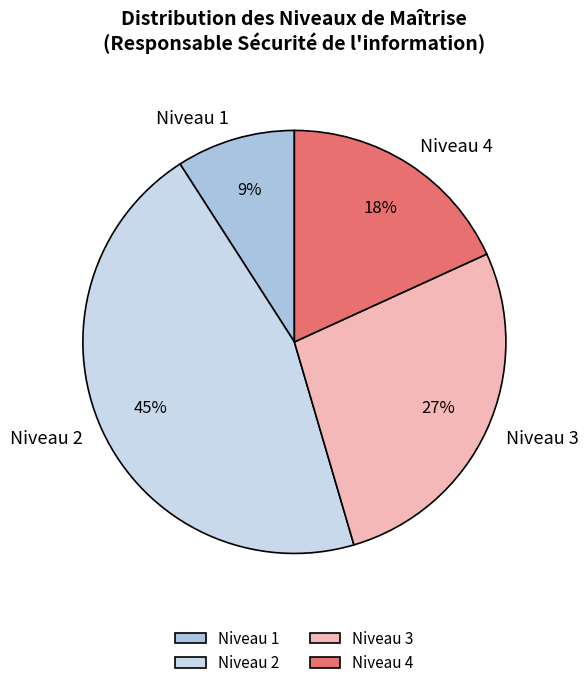

To the nearest percent, what is the average slice percentage?

25%